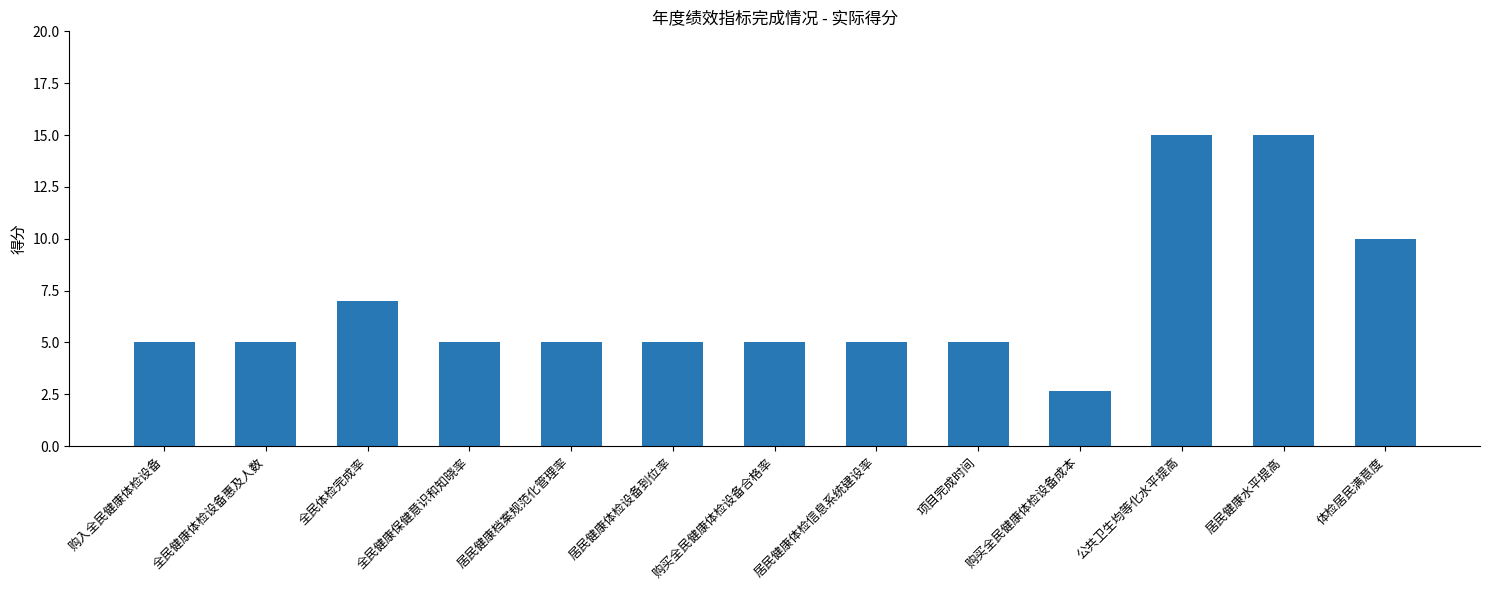

What is the smallest value displayed?

2.7